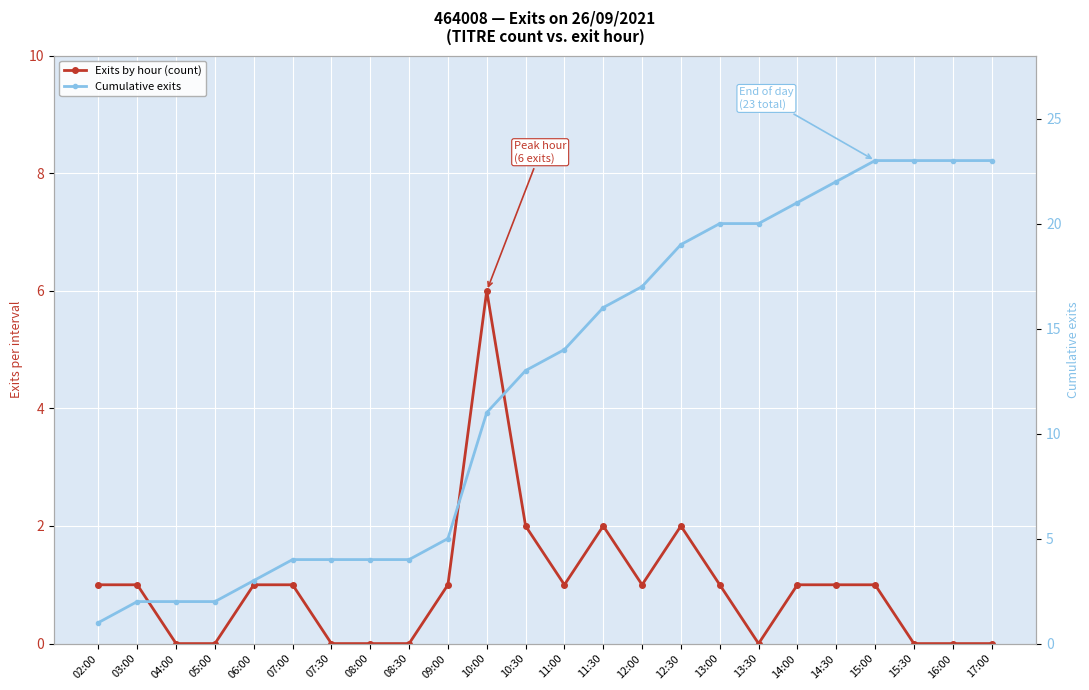

What is the difference between the maximum and minimum values in the Exits by hour (count) series?

6